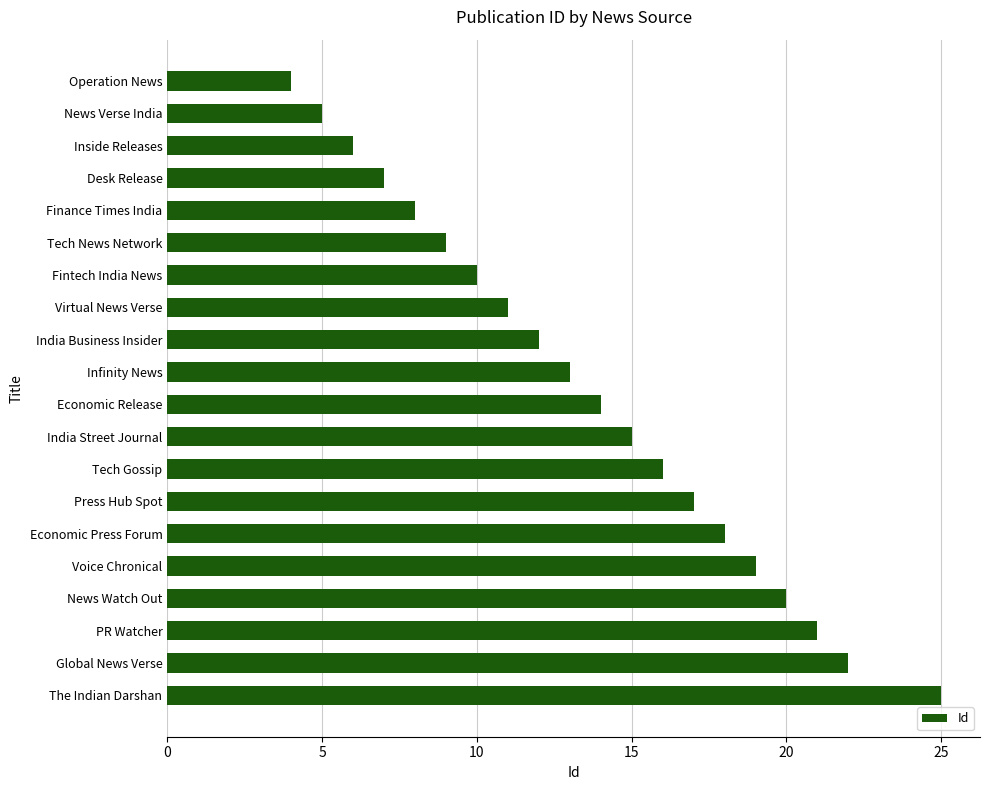

What is the smallest value displayed?

4